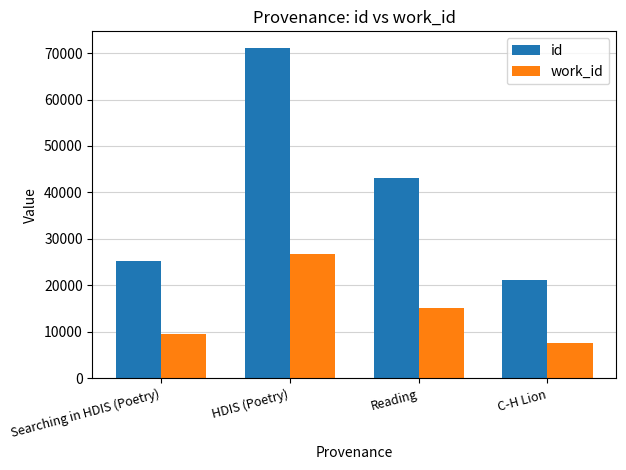

List the series in order of their peak value, highest first.

id, work_id